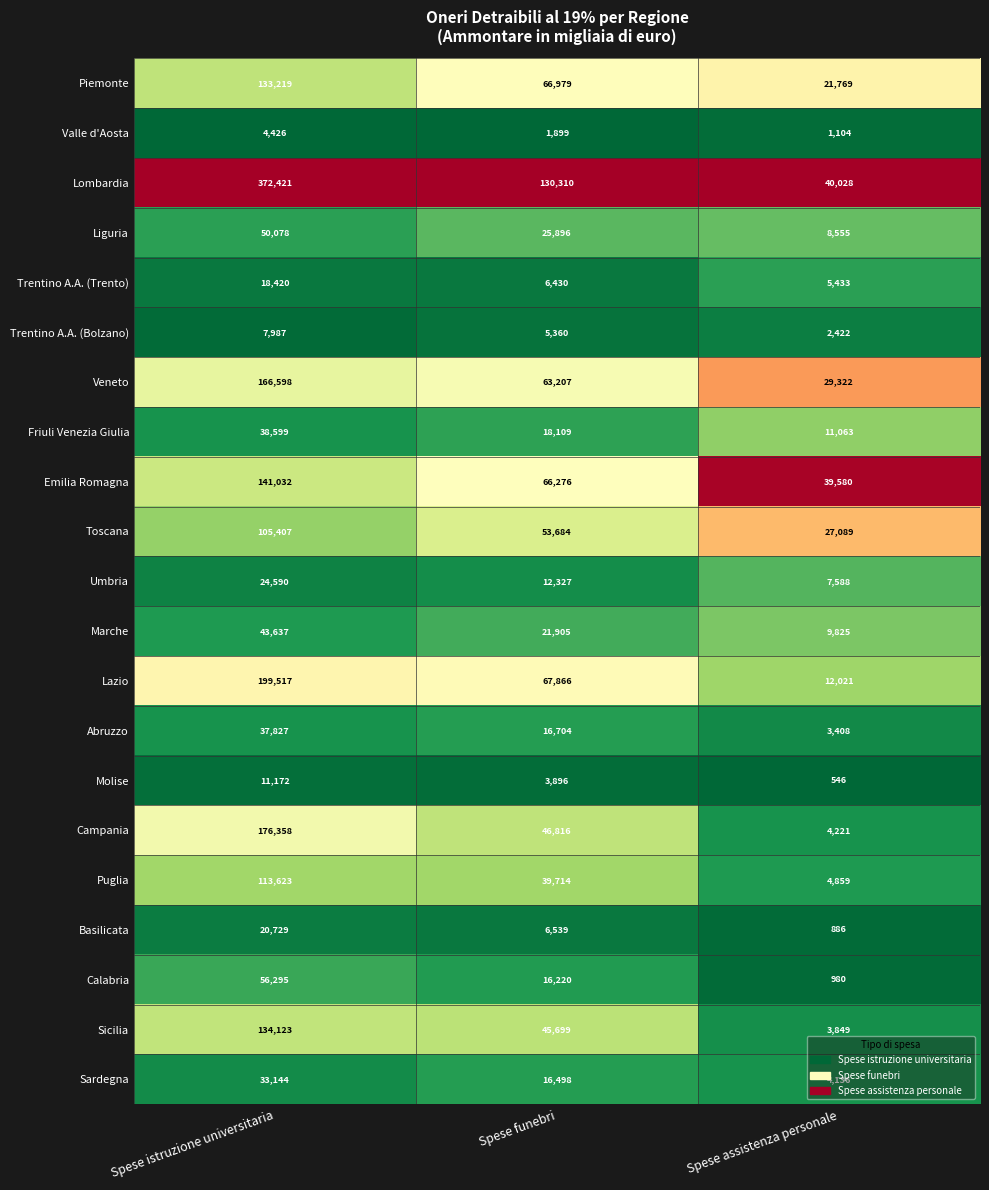

Which series has the largest total across all categories?

Lombardia